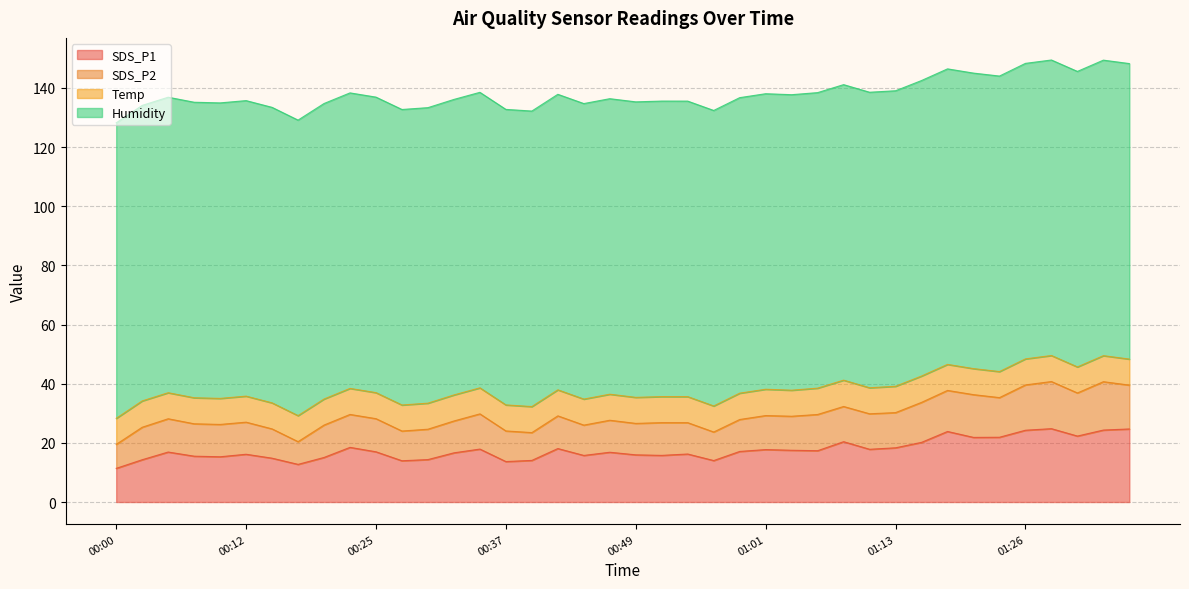

What is the spread (max minus min) of values at 00:17?

92.2